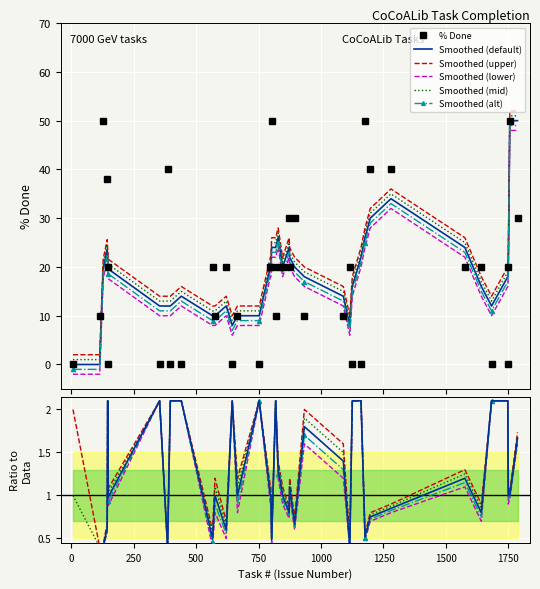

The value at 143 is 63. True or false?

False